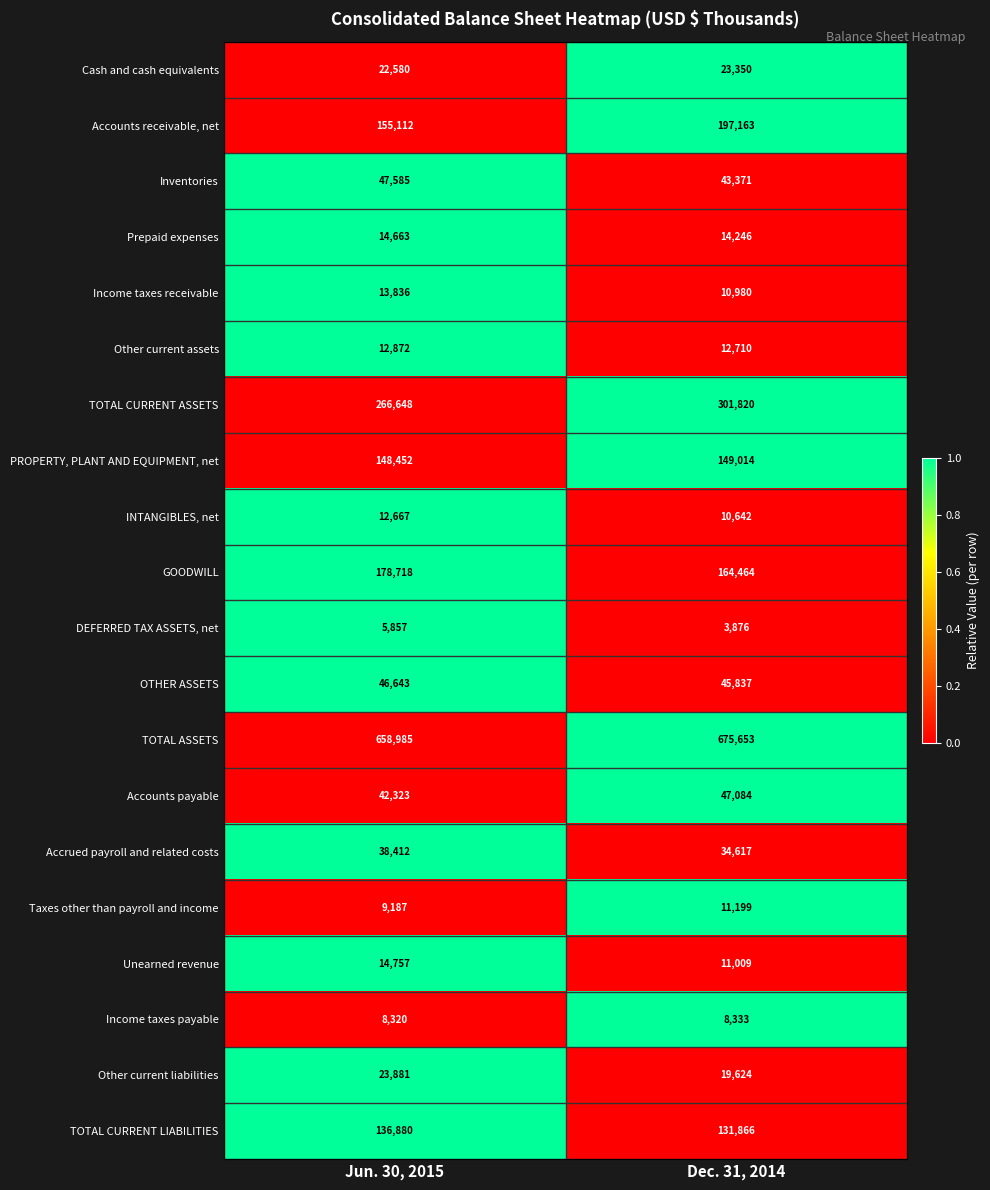

Rank the series by their maximum value, from highest to lowest.

TOTAL ASSETS, TOTAL CURRENT ASSETS, Accounts receivable, net, GOODWILL, PROPERTY, PLANT AND EQUIPMENT, net, TOTAL CURRENT LIABILITIES, Inventories, Accounts payable, OTHER ASSETS, Accrued payroll and related costs, Other current liabilities, Cash and cash equivalents, Unearned revenue, Prepaid expenses, Income taxes receivable, Other current assets, INTANGIBLES, net, Taxes other than payroll and income, Income taxes payable, DEFERRED TAX ASSETS, net